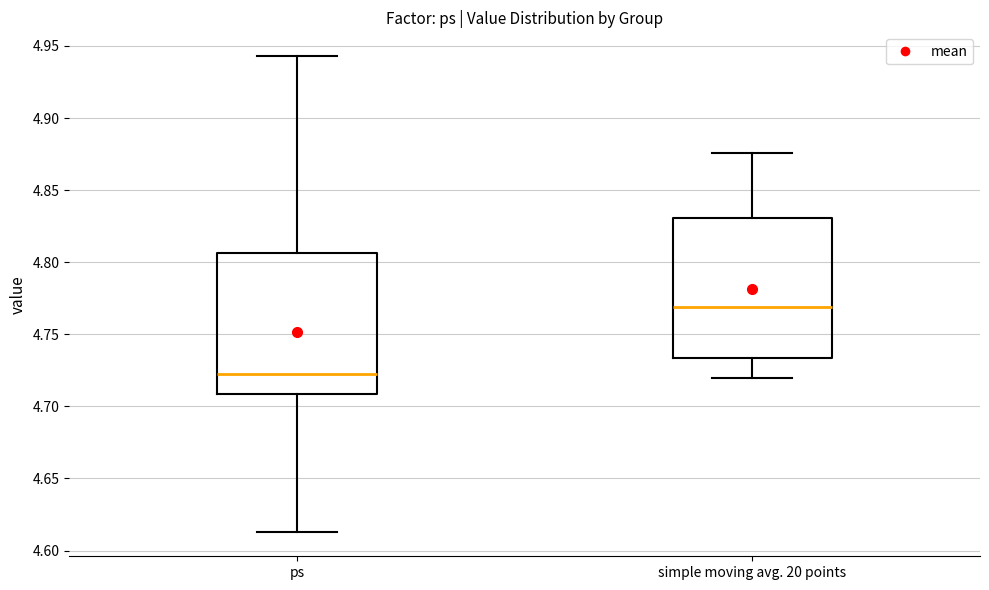

Which box's median line is the lowest?

ps